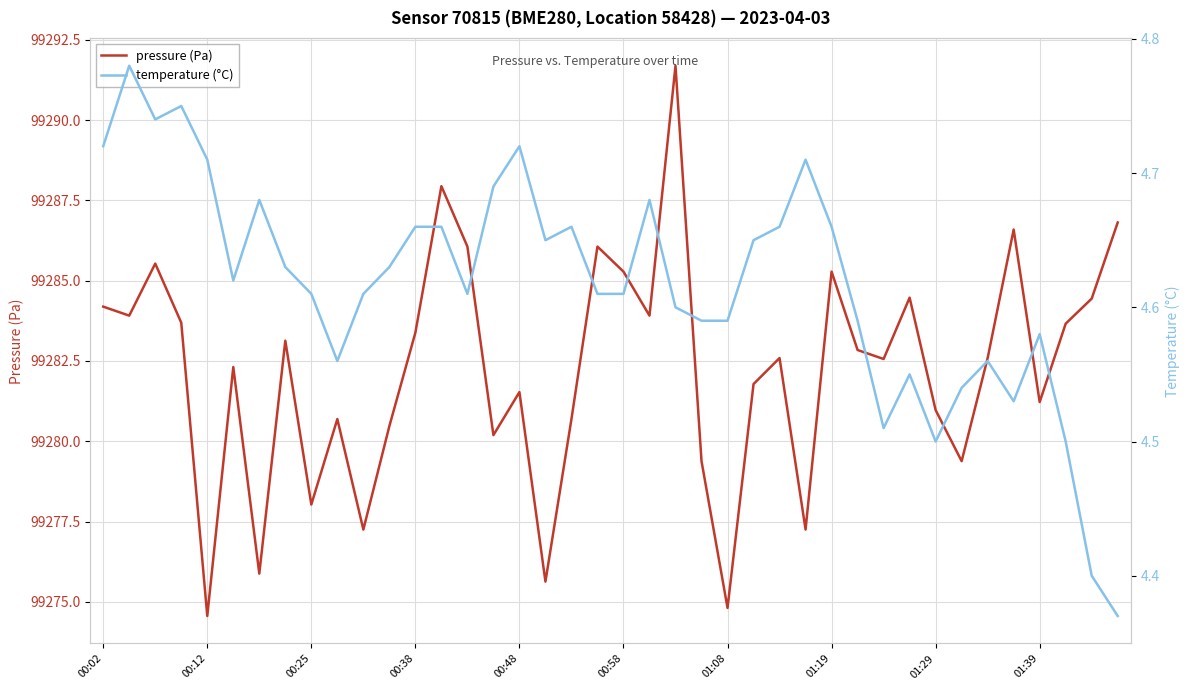

Where is temperature (°C) nearest to the value 4?

39